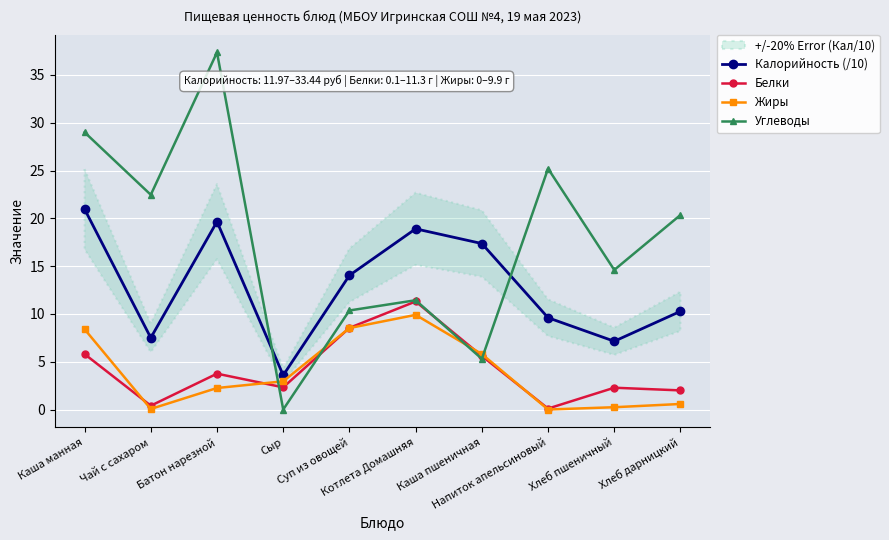

After their last crossing, which series has the higher values: Жиры or Углеводы?

Углеводы